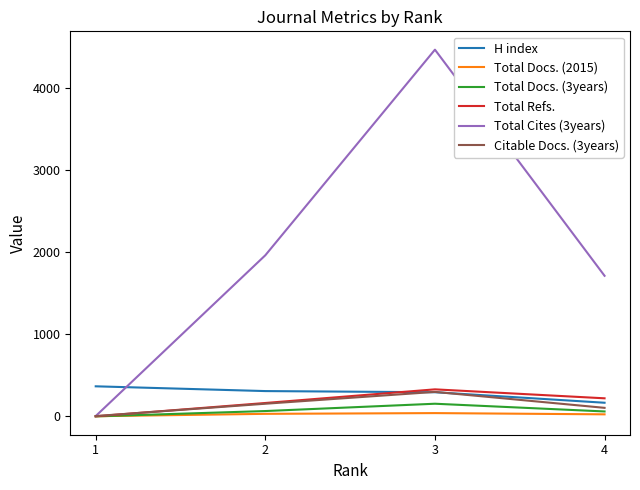

At which category is the sum across all series the highest?

3